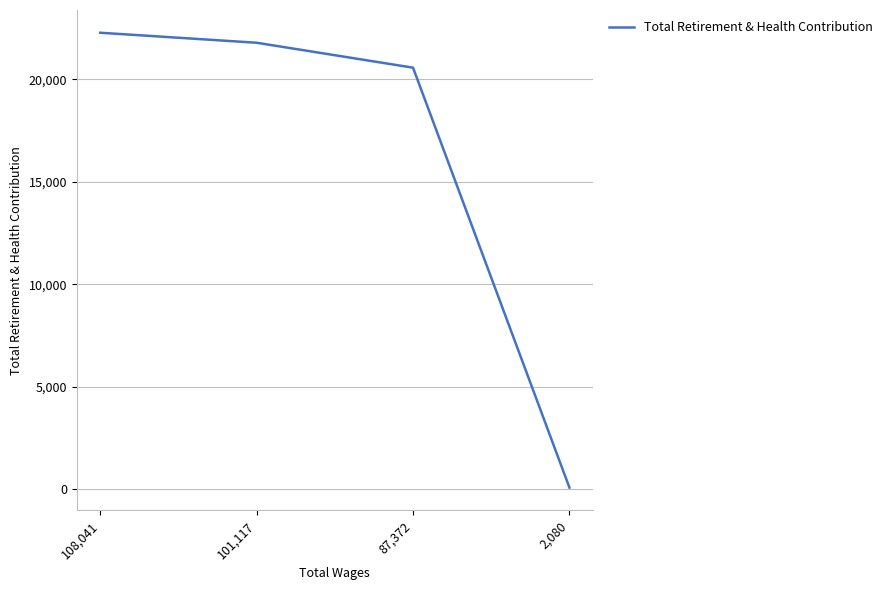

What is the average value?

16180